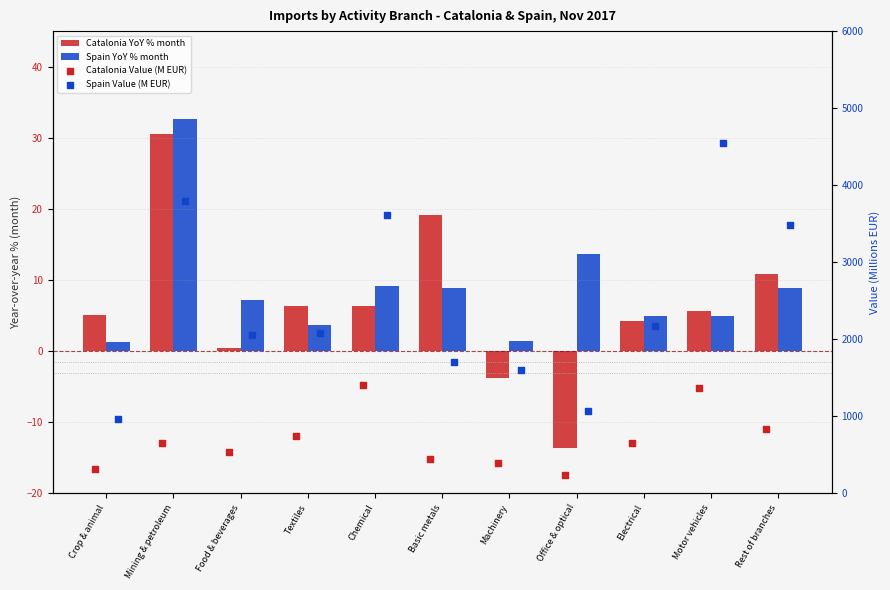

Which series has the largest Y range (max minus min)?

Spain Value (M EUR)